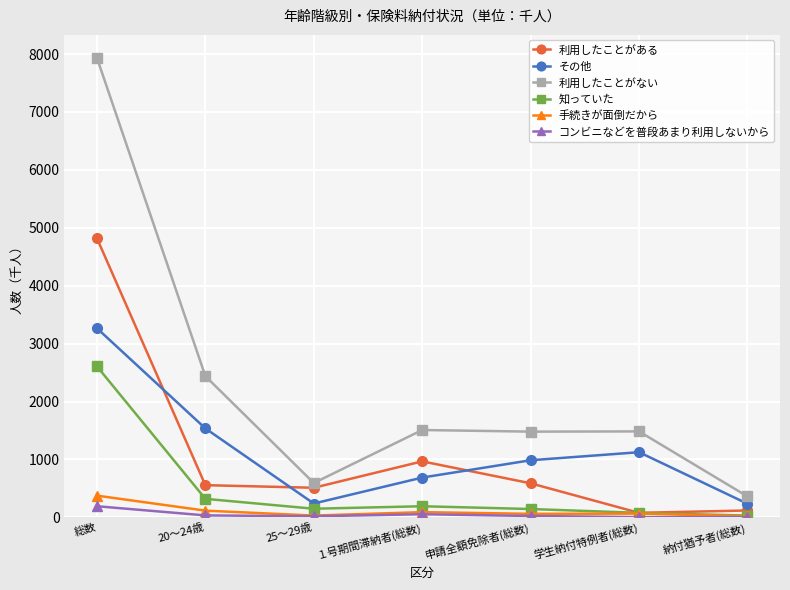

What is the difference between the その他 values at 申請全額免除者(総数) and 25～29歳?

747